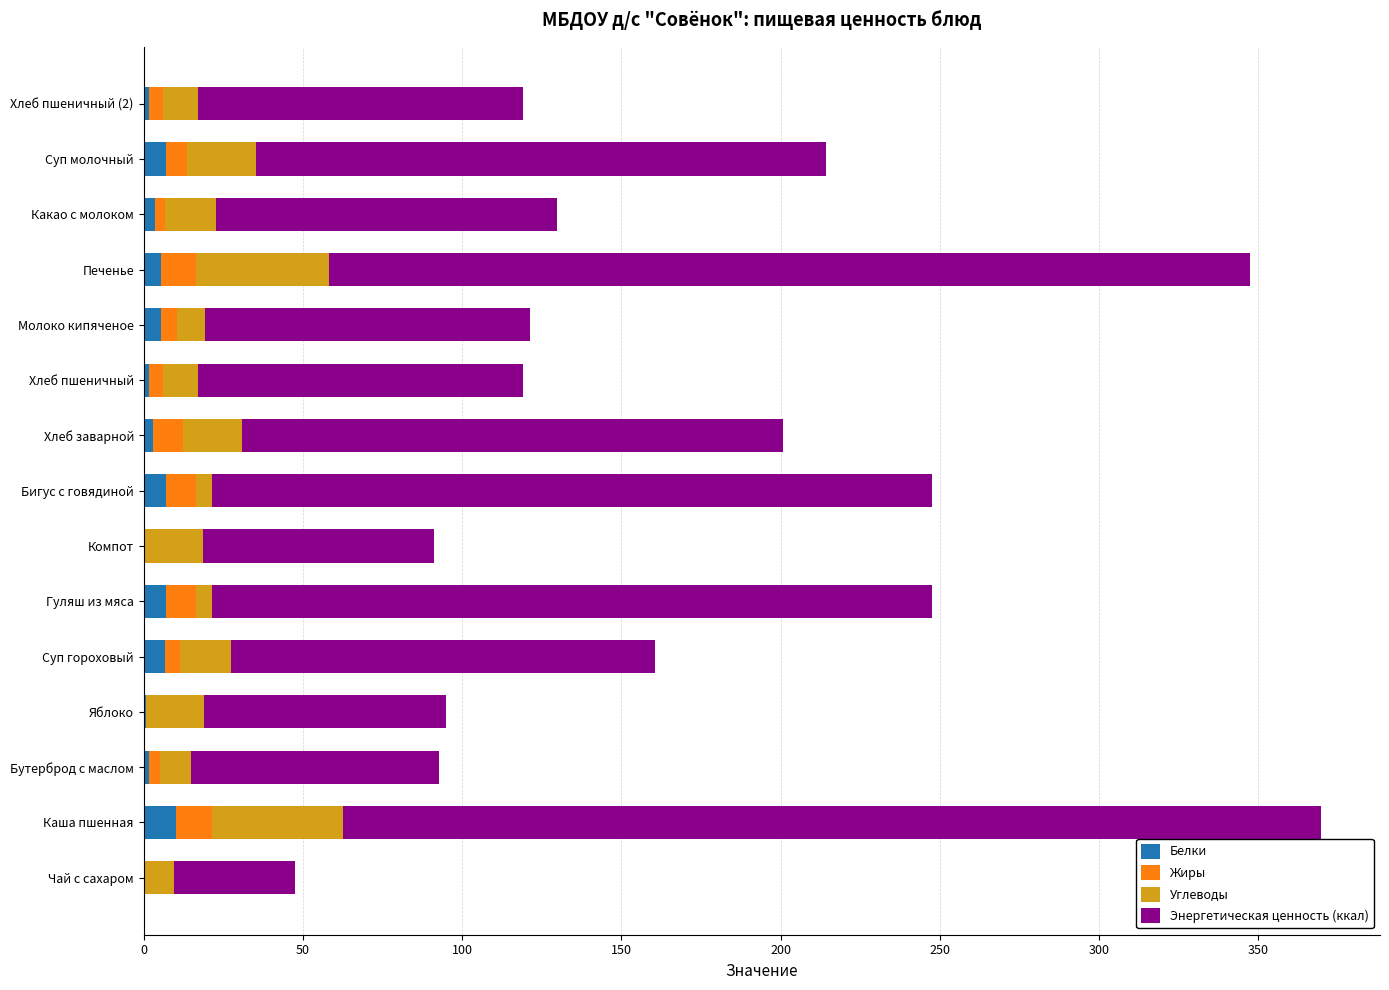

What is the maximum value for Белки?

10.1